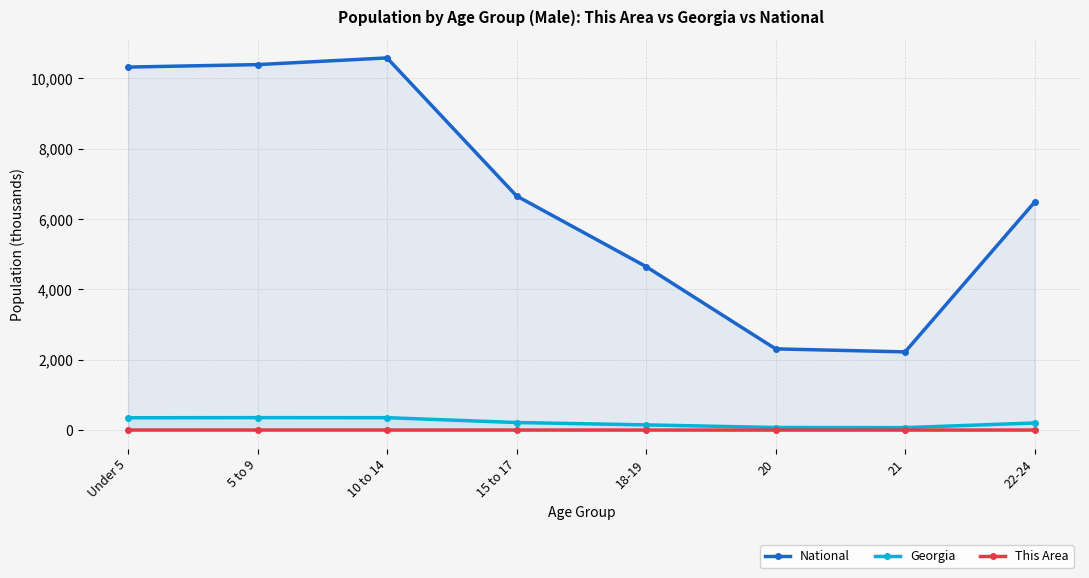

Is the value of Georgia at 15 to 17 greater than the value of This Area at 10 to 14?

Yes